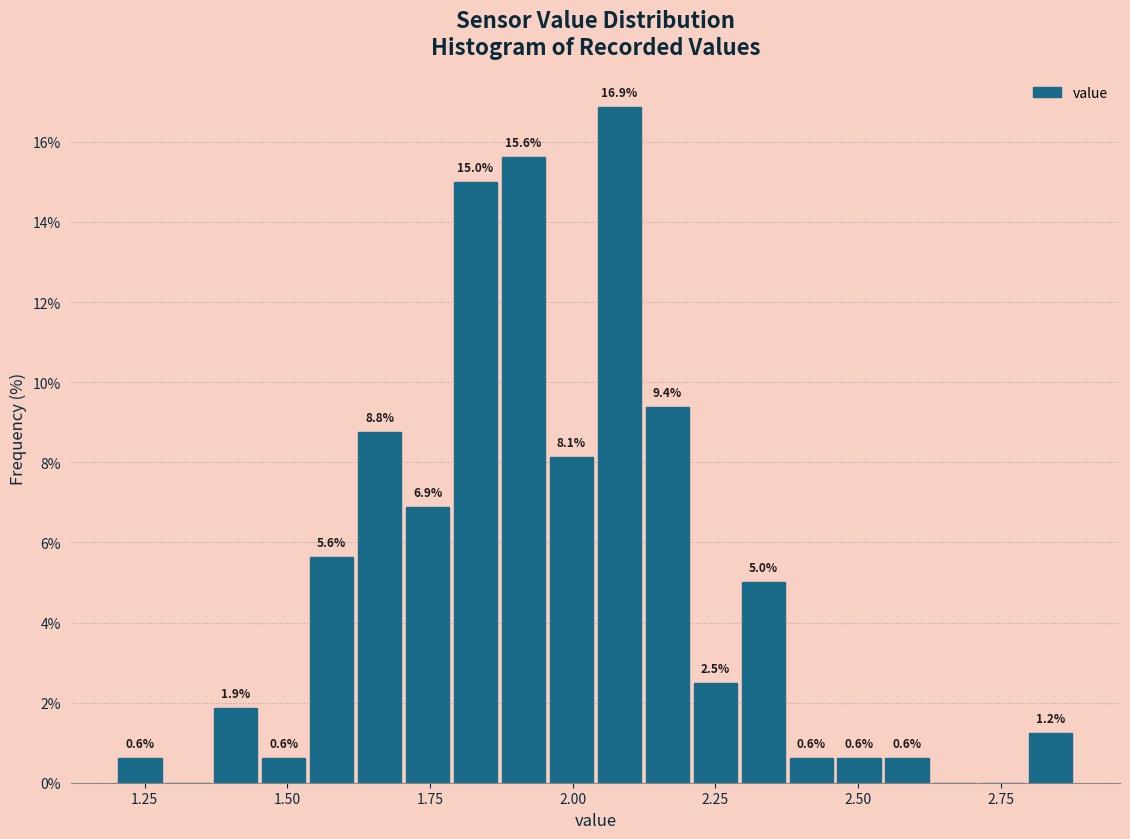

Read against the x-axis, roughly where is the centre of the tallest bar?

2.10